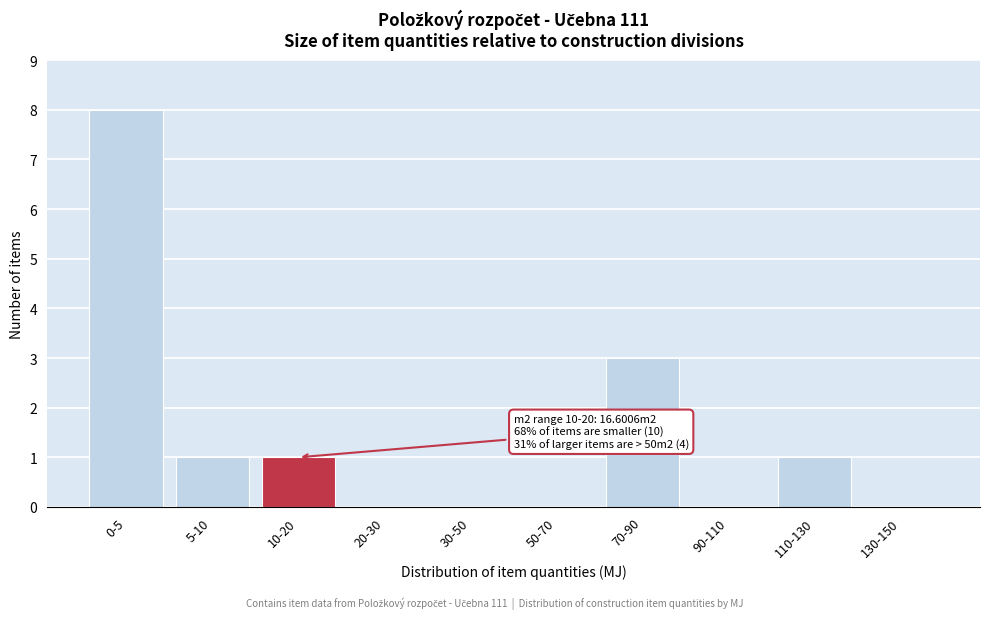

Reading left to right, what are all the values shown in this chart?

0-5=8	5-10=1	10-20=1	20-30=0	30-50=0	50-70=0	70-90=3	90-110=0	110-130=1	130-150=0